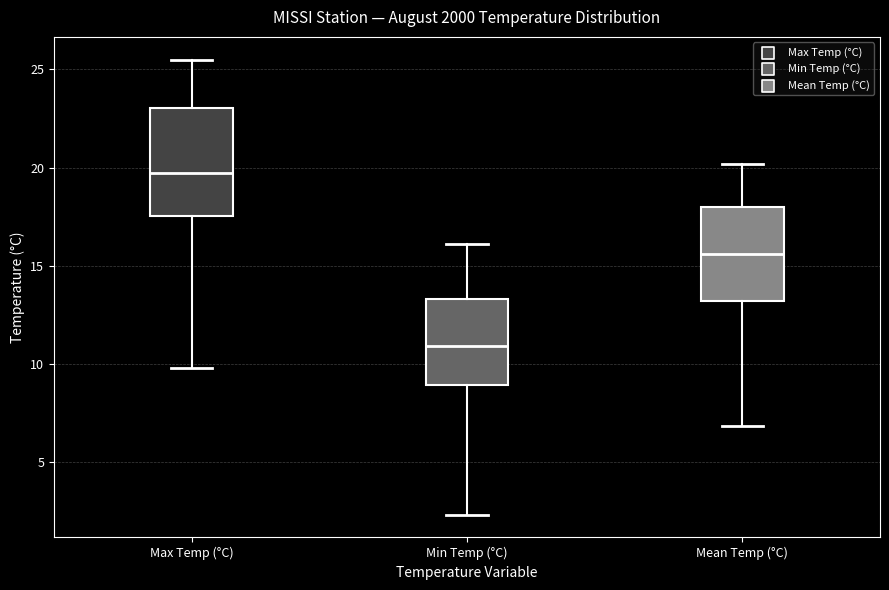

Where is the upper edge of the box for Mean Temp (°C) on the y-axis? The values are not printed on the chart, so give them approximately, as read against the axis.

18.0